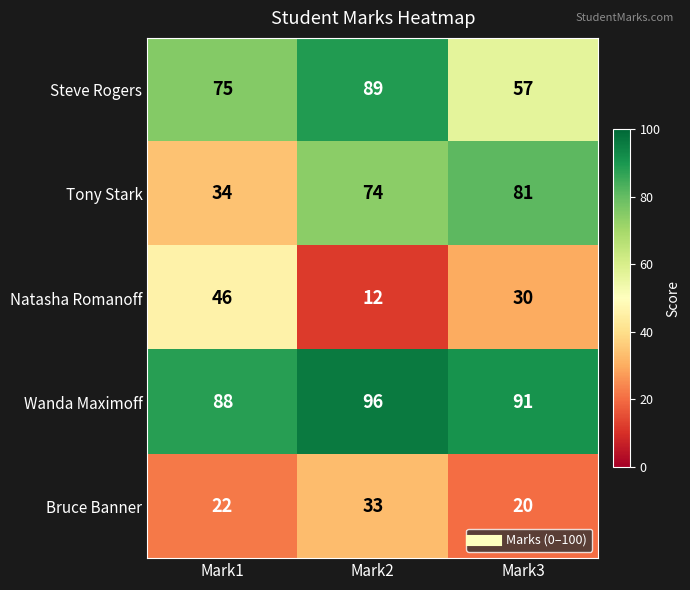

Reading right to left, what are all the values shown in this chart?

Steve Rogers: 57	89	75
Tony Stark: 81	74	34
Natasha Romanoff: 30	12	46
Wanda Maximoff: 91	96	88
Bruce Banner: 20	33	22